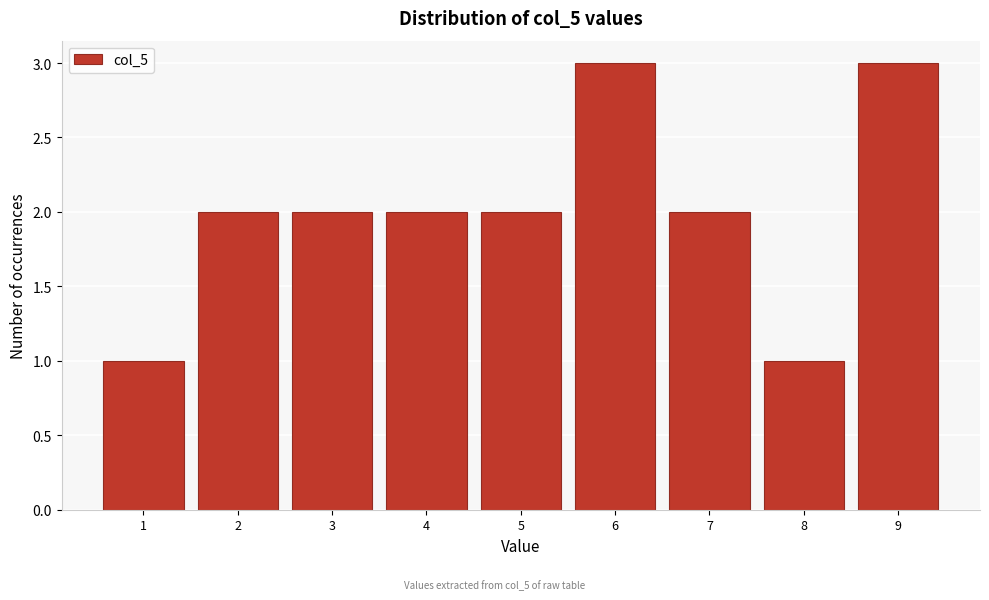

Reading left to right, list every bar in this chart as the range it spans on the x-axis followed by its height. The values are not printed on the chart, so give them approximately, as read against the axis.

0.5 to 1.5: 1
1.5 to 2.5: 2
2.5 to 3.5: 2
3.5 to 4.5: 2
4.5 to 5.5: 2
5.5 to 6.5: 3
6.5 to 7.5: 2
7.5 to 8.5: 1
8.5 to 9.5: 3